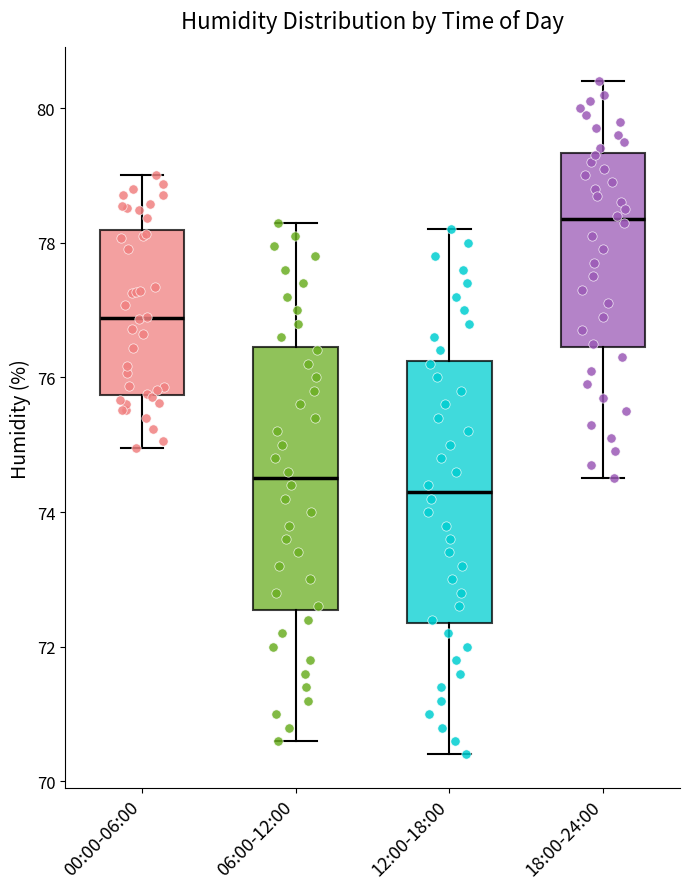

Where is the lower edge of the box for 18:00-24:00 on the y-axis? The values are not printed on the chart, so give them approximately, as read against the axis.

76.4